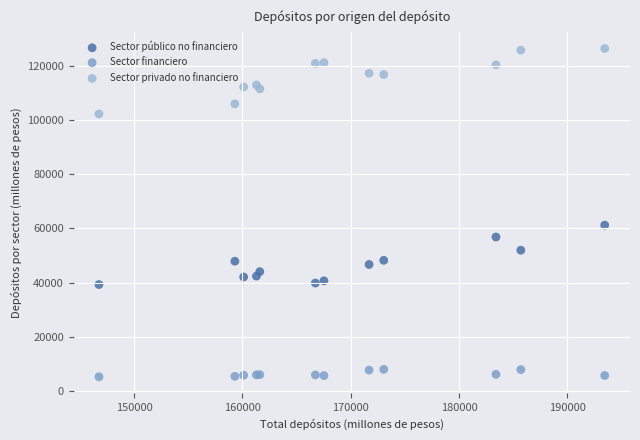

Which series reaches the maximum Y coordinate?

Sector privado no financiero